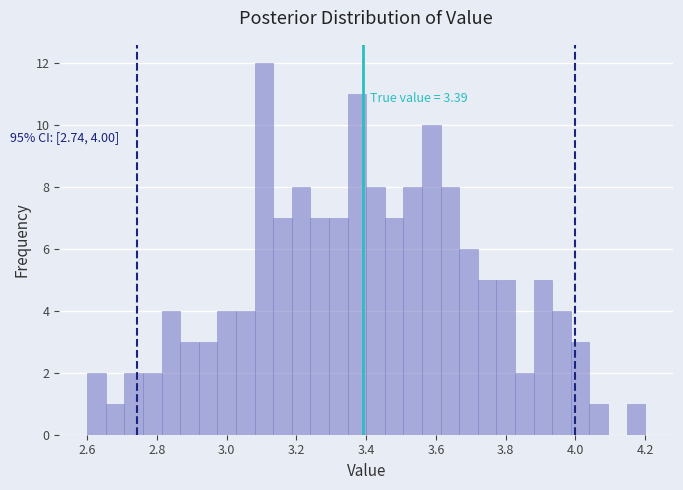

Around what value on the x-axis is the tallest bar? Give the approximate position of its centre, as read against the axis.

3.10